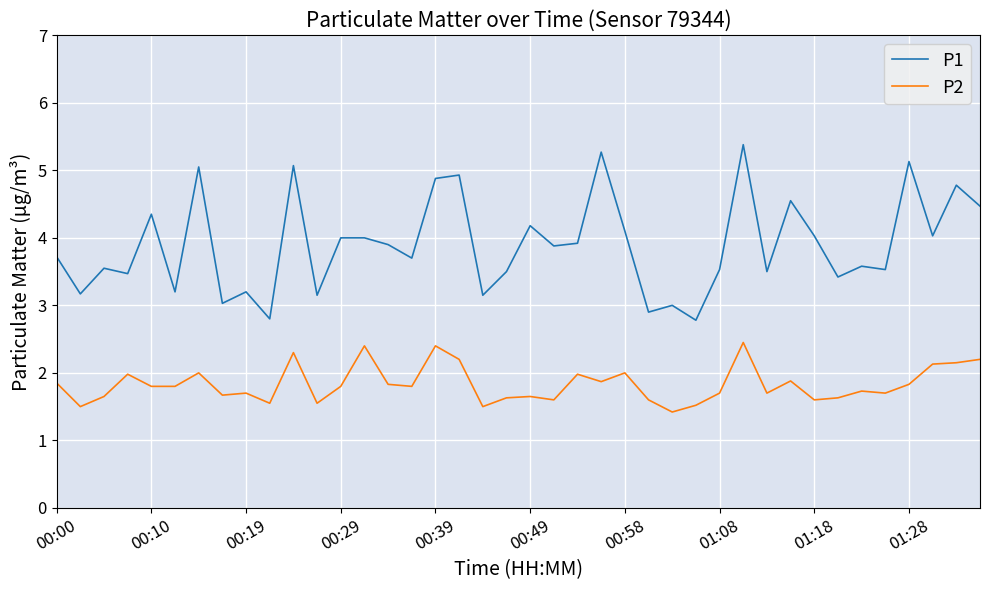

Which series has the largest total across all categories?

P1